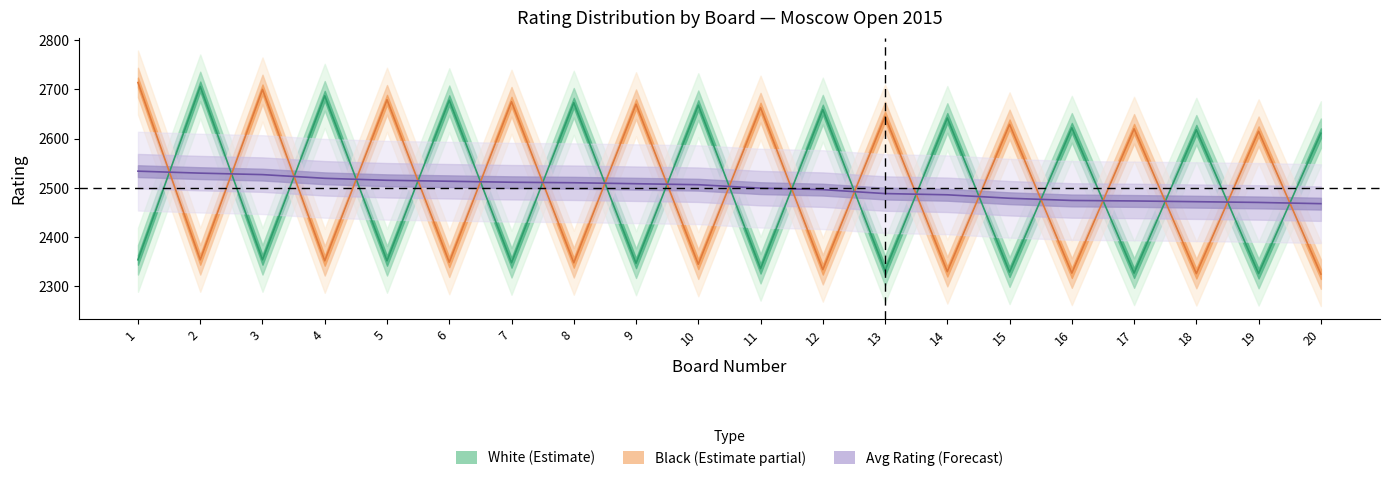

Is the value of board at 5 greater than the value of black_rating at 6?

Yes